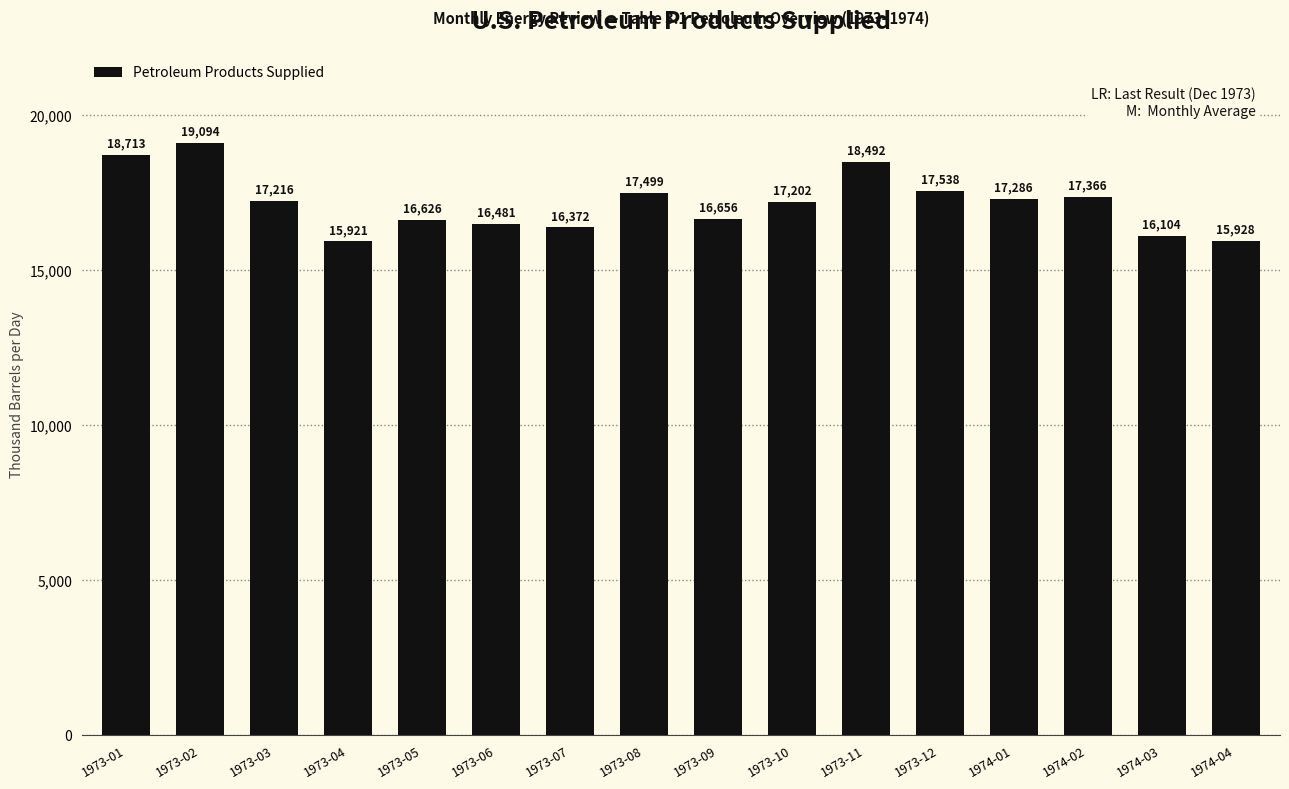

Count the number of values greater than 17216.

8